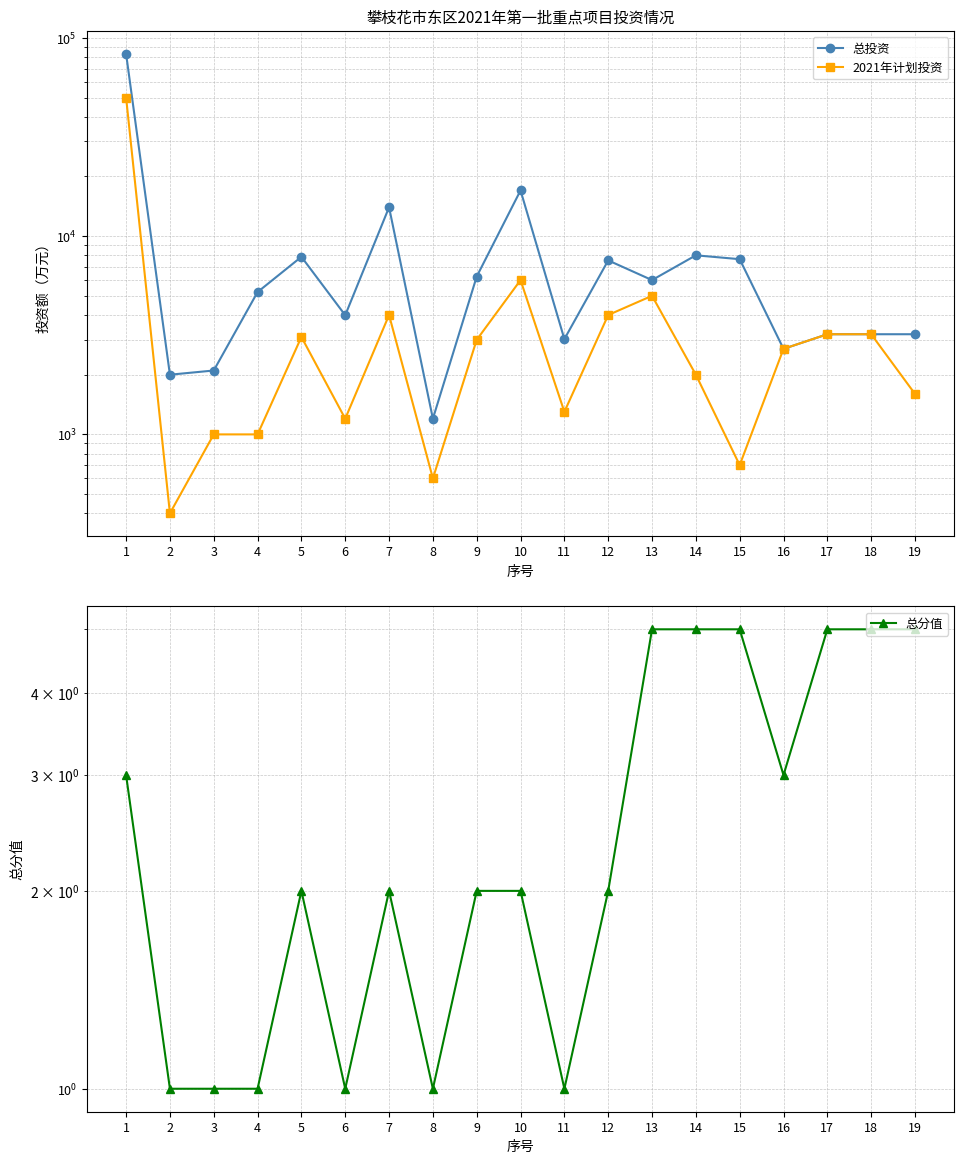

What are all the series names shown in the legend?

总投资, 2021年计划投资, 总分值